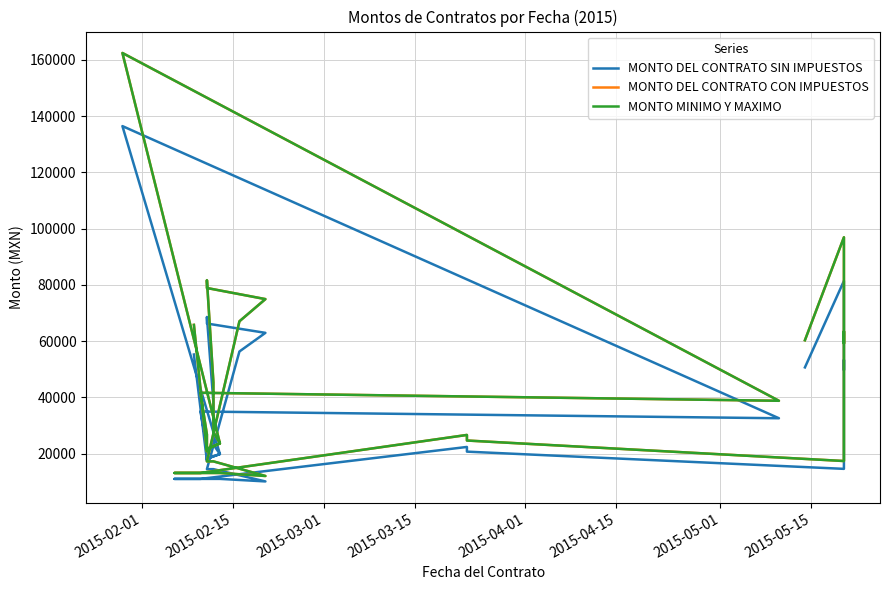

What is the value of the MONTO DEL CONTRATO CON IMPUESTOS point at the 25th from the left?

13154.4